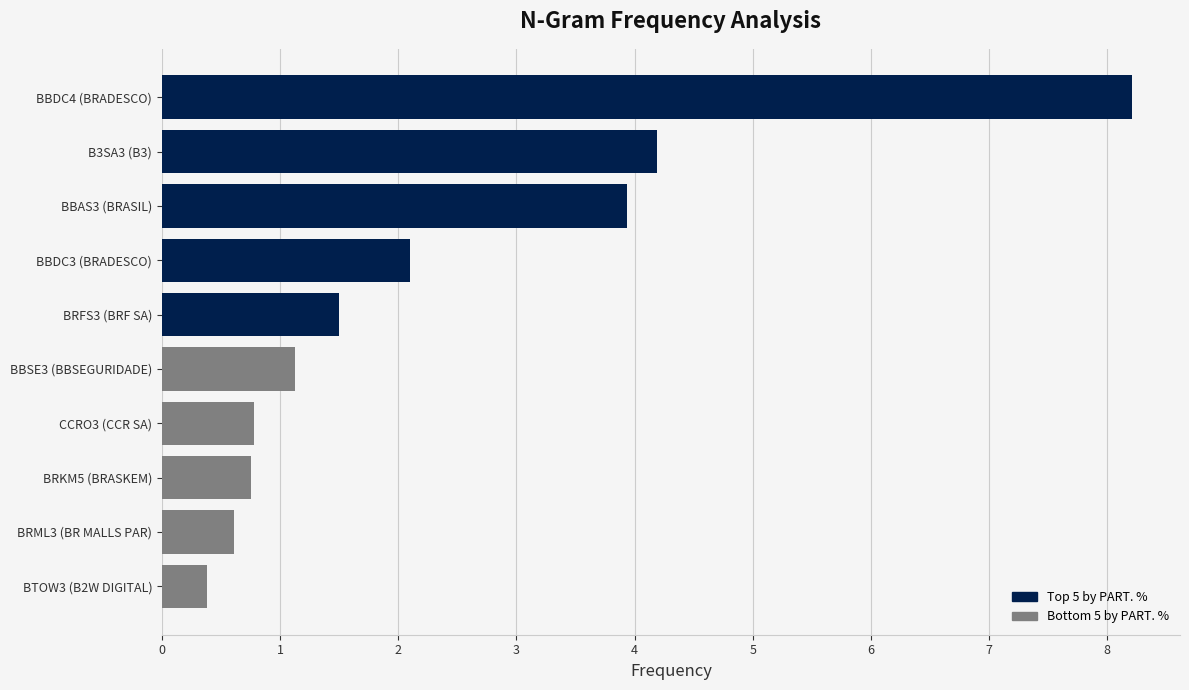

Does the chart contain stacked bars?

No